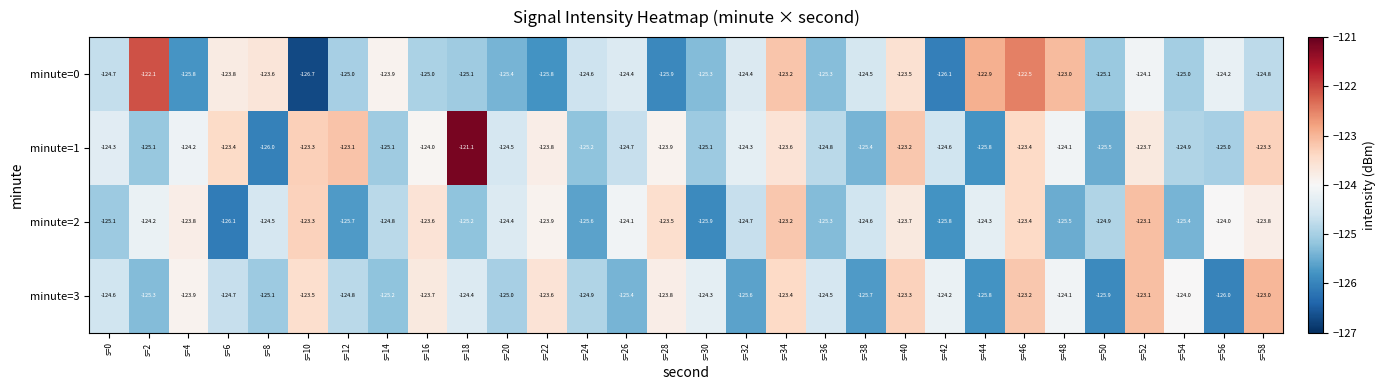

Where does the minute=3 series first go above -124?

s=4